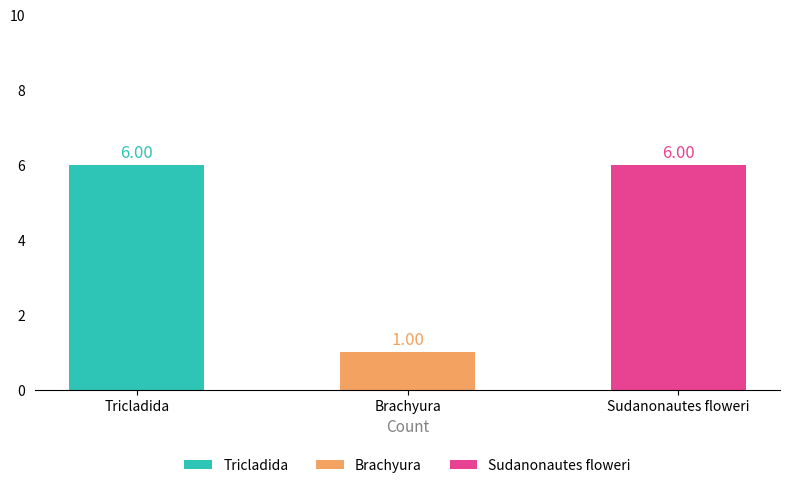

How many values are between 1 and 6?

3